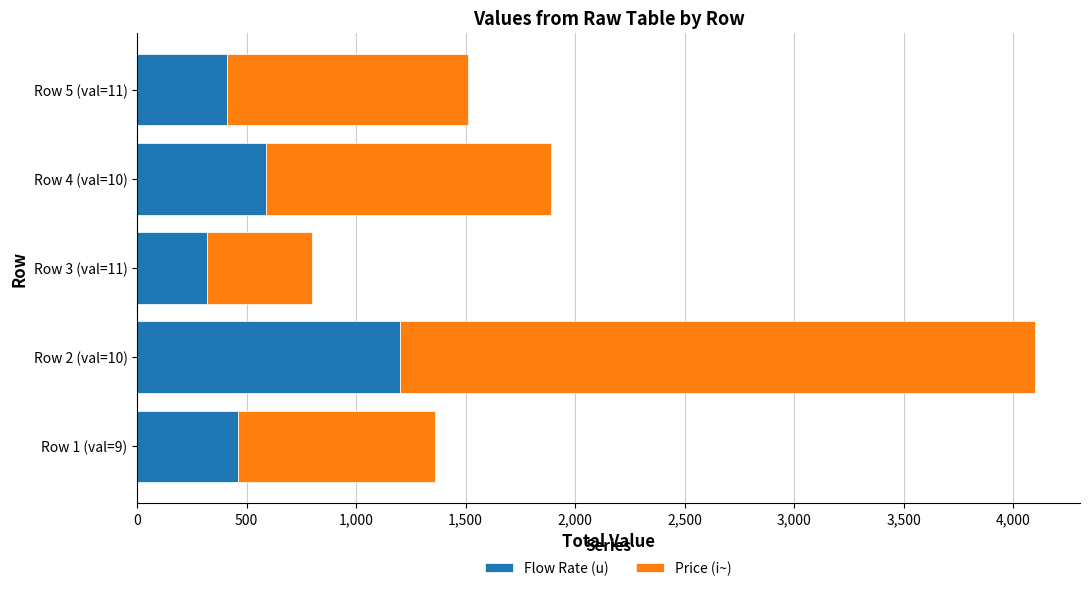

What are all the series names shown in the legend?

Flow Rate (u), Price (i~)